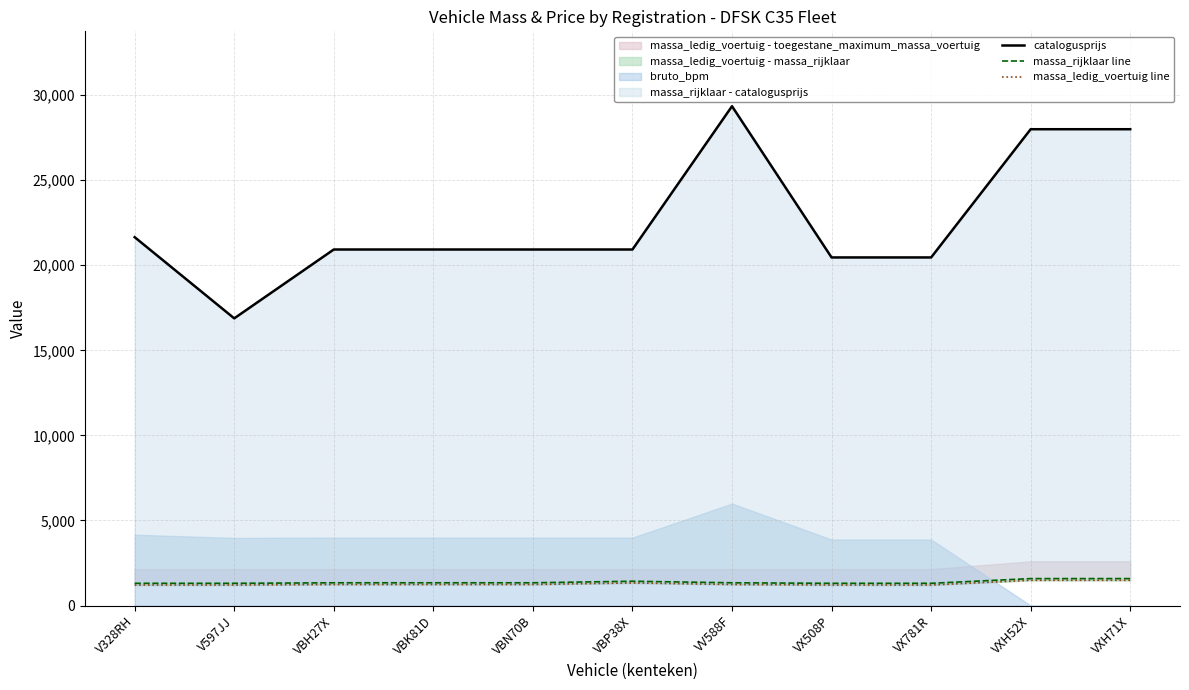

True or false: massa_rijklaar line has more than 2 interior local peaks.

False